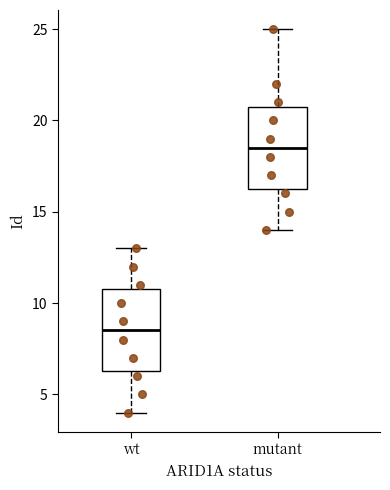

Reading left to right, read every box against the y-axis: the position of its median line, the range the box covers, and the ends of its whiskers. The values are not printed on the chart, so give them approximately, as read against the axis.

wt: median 8.5, box 6.5 to 11.0, whiskers 4.0 to 13.0
mutant: median 18.5, box 16.5 to 21.0, whiskers 14.0 to 25.0